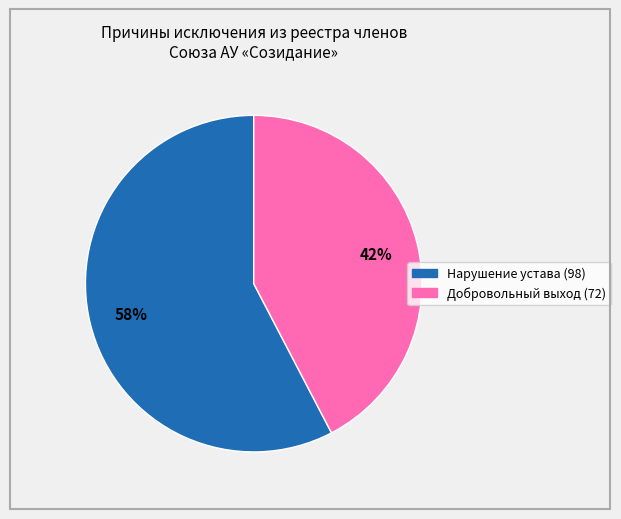

To the nearest percent, what is the average slice percentage?

50%